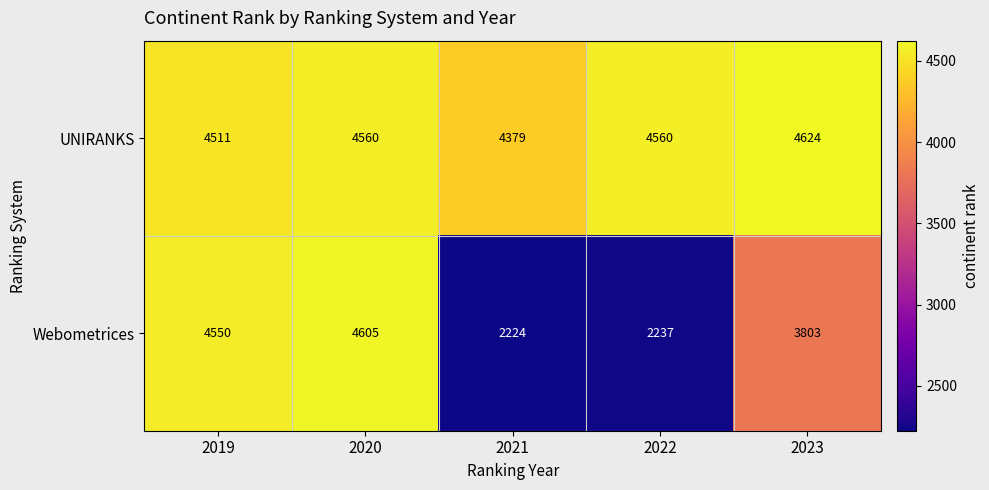

Rank the series by their average value, from lowest to highest.

Webometrices, UNIRANKS